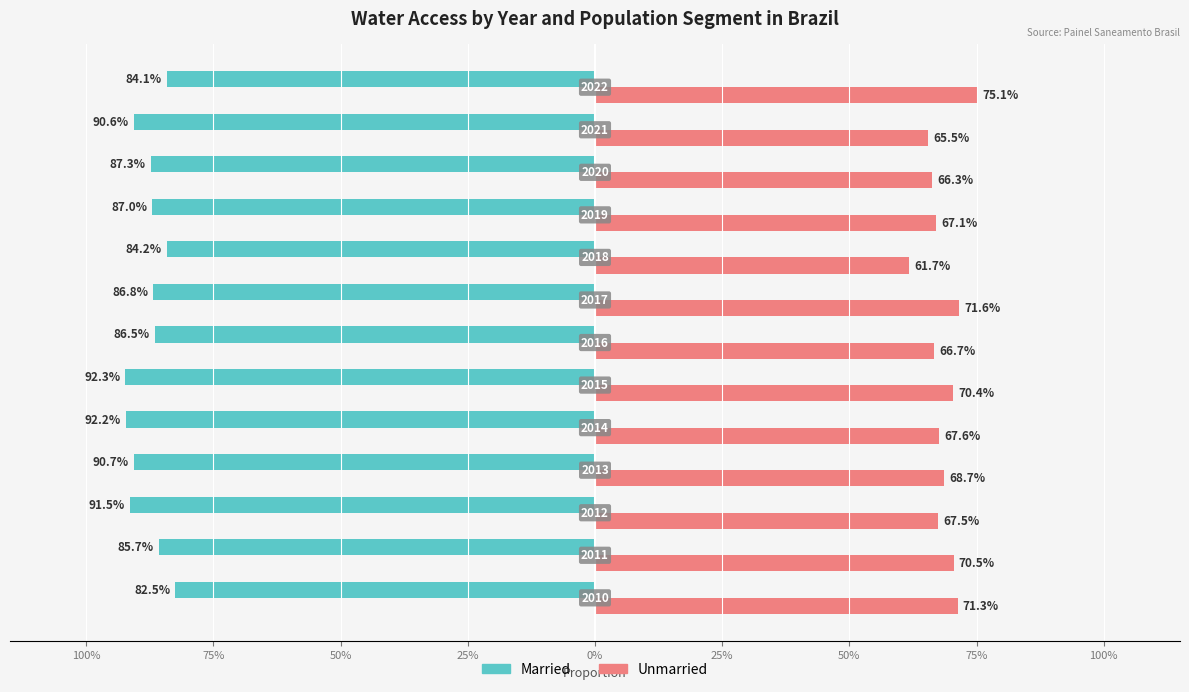

What are all the series names shown in the legend?

Married, Unmarried